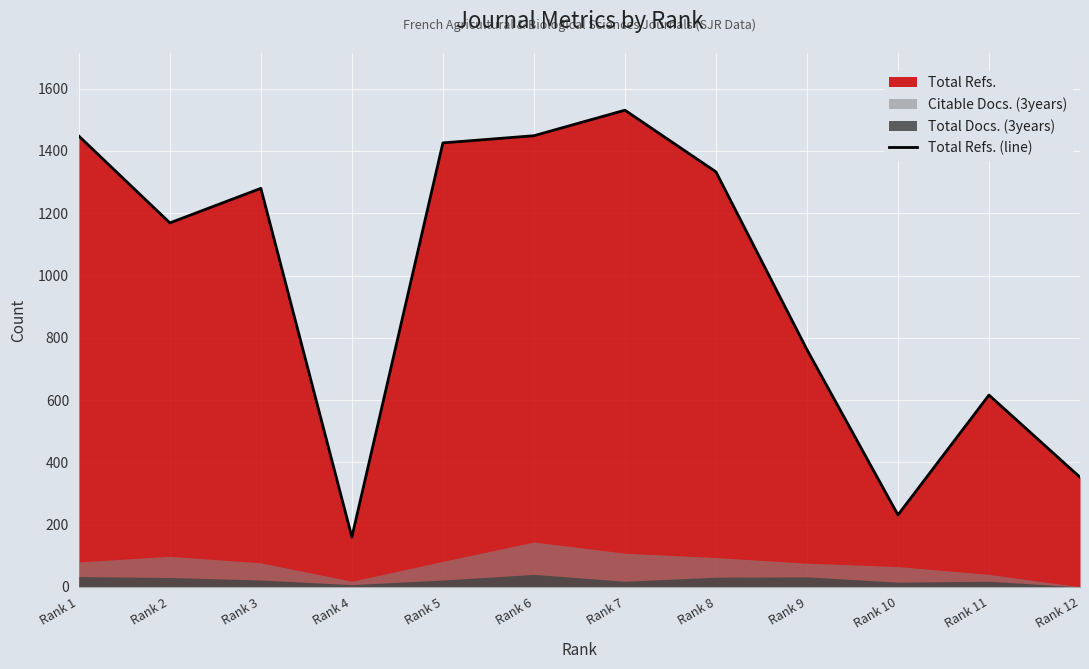

What is the difference between the values at Rank 2 and Rank 5?

257